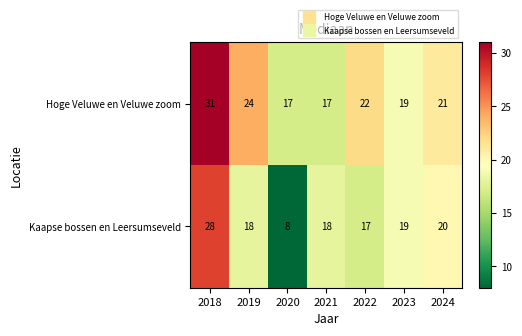

How many distinct data groups are displayed?

2